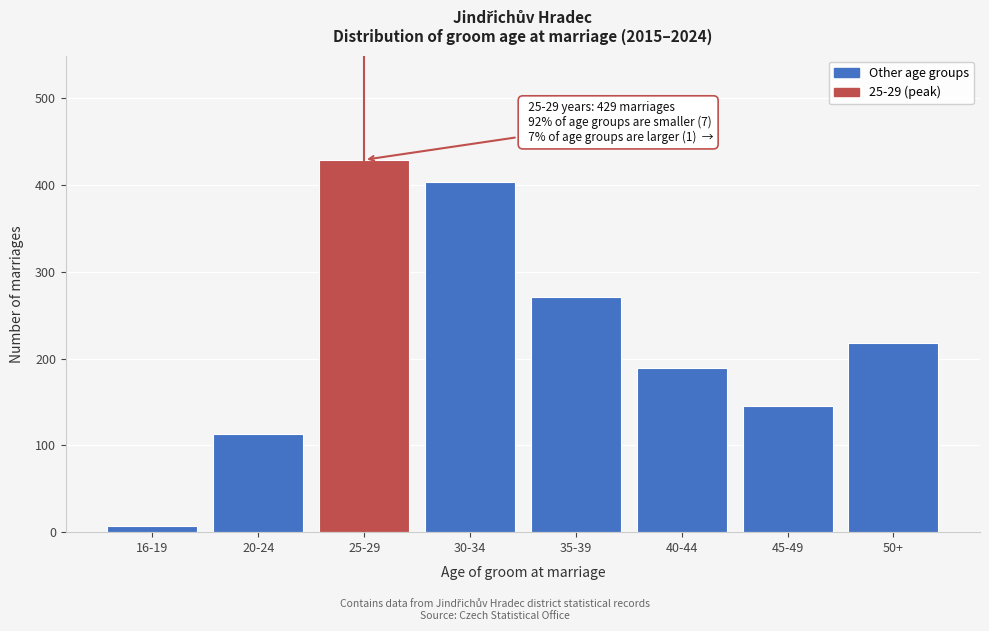

Reading left to right, extract all data points from this chart.

16-19=7	20-24=113	25-29=429	30-34=404	35-39=271	40-44=189	45-49=145	50+=218